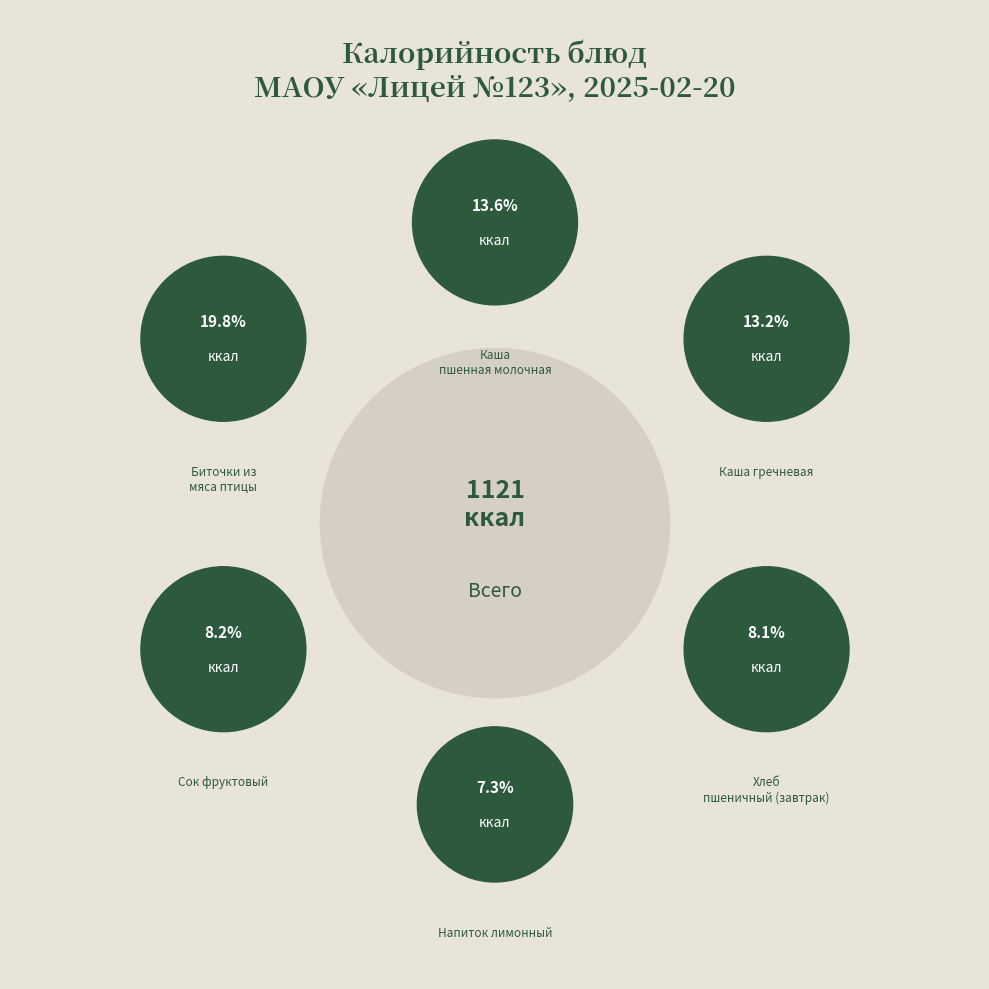

Which slice is the largest?

Биточки из мяса птицы